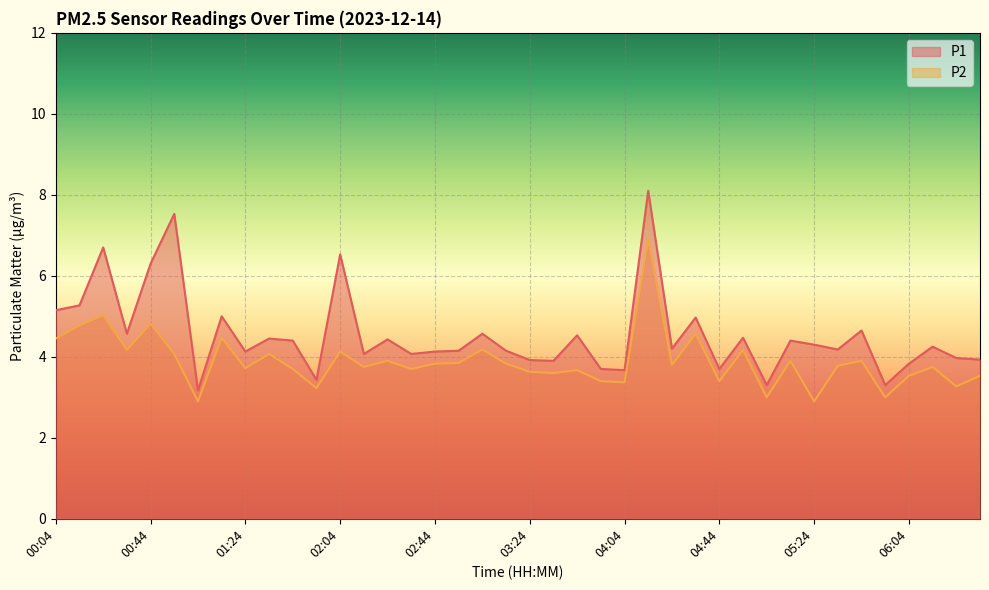

What is the greatest value displayed?

8.1